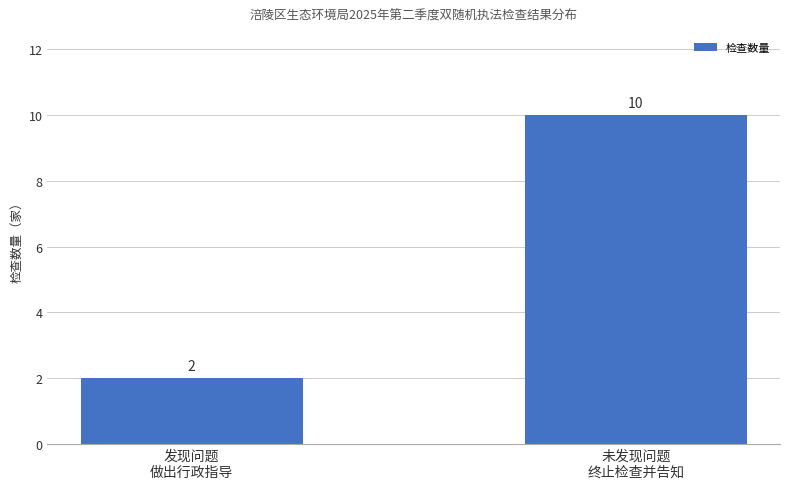

The chart shows a value of 2 at 发现问题
做出行政指导. True or false?

True